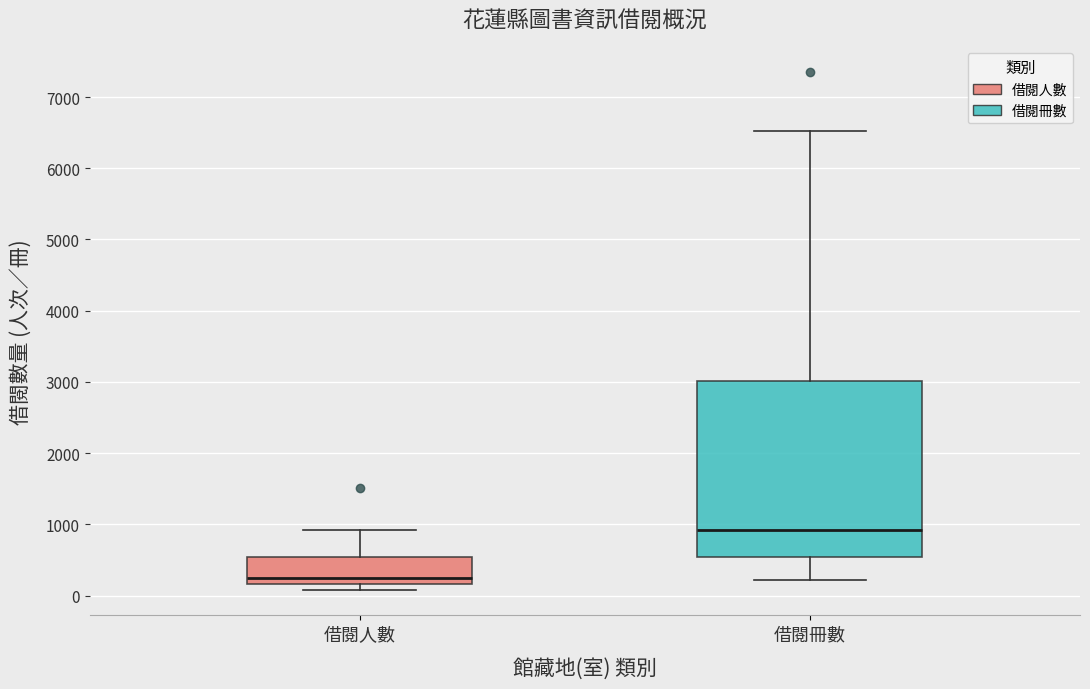

Where is the lower edge of the box for 借閱人數 on the y-axis? The values are not printed on the chart, so give them approximately, as read against the axis.

200